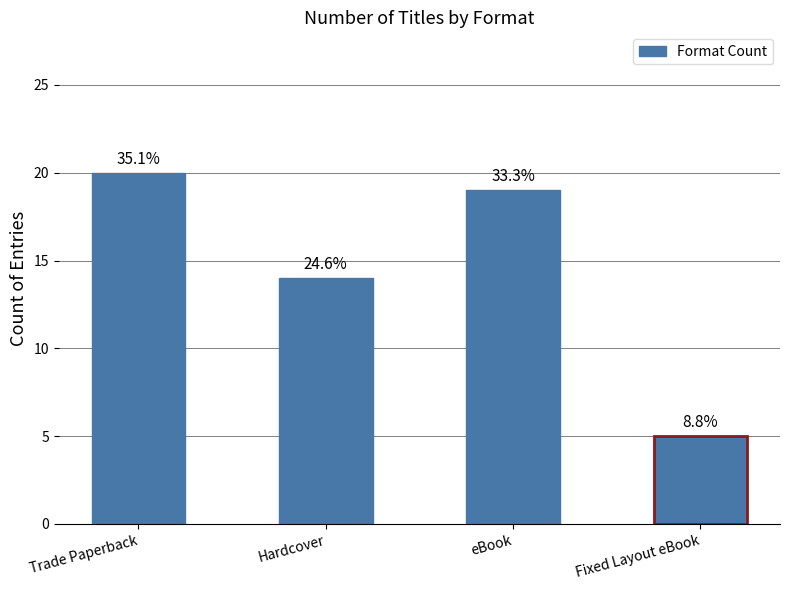

What position from the left is Fixed Layout eBook?

4